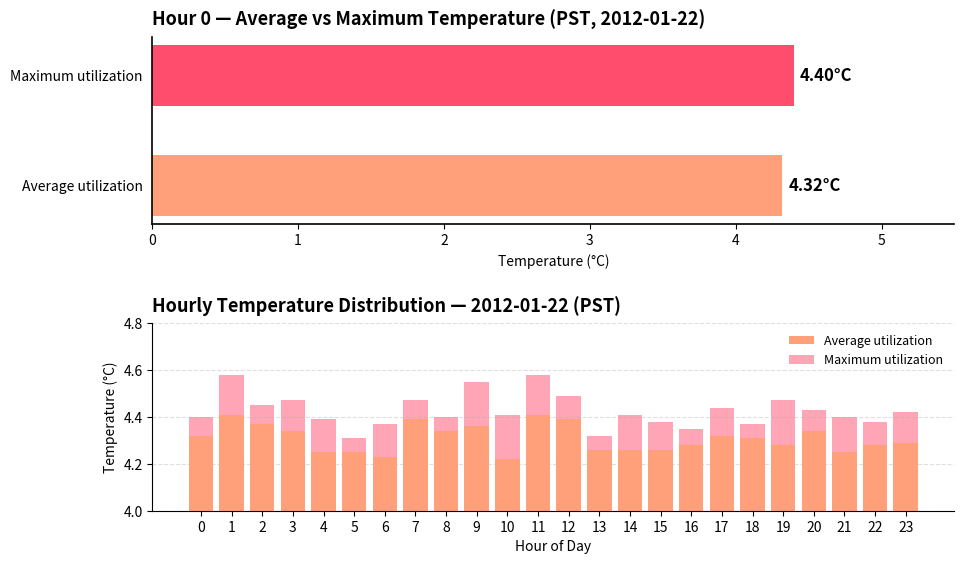

Which series has the largest range (max minus min)?

Maximum utilization